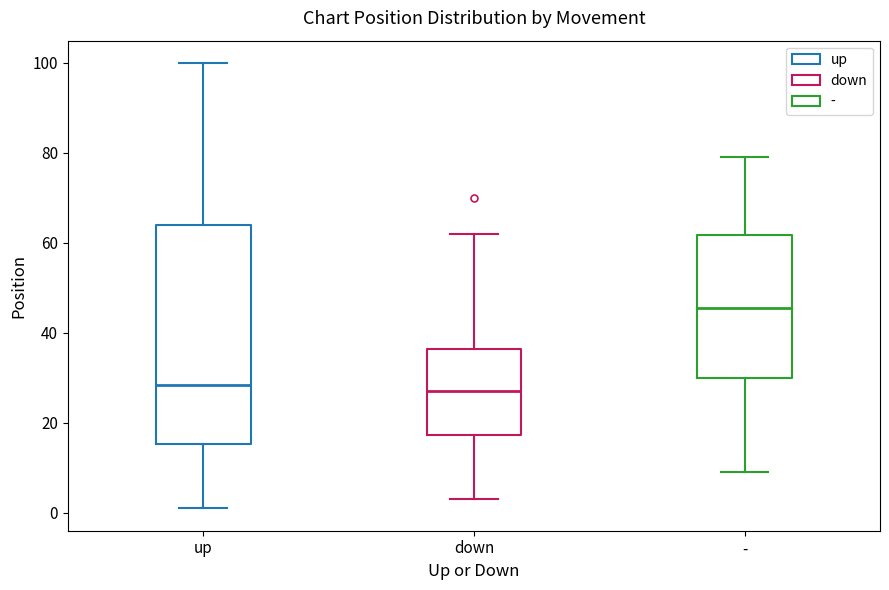

Which box's median line is the highest?

-